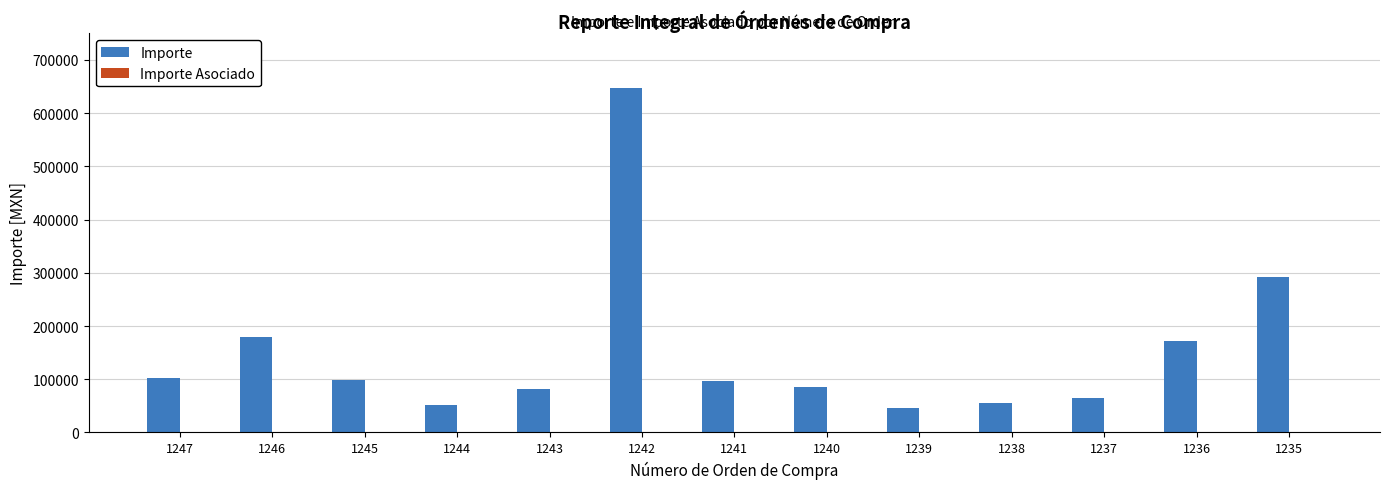

What is the greatest value displayed?

646551.7